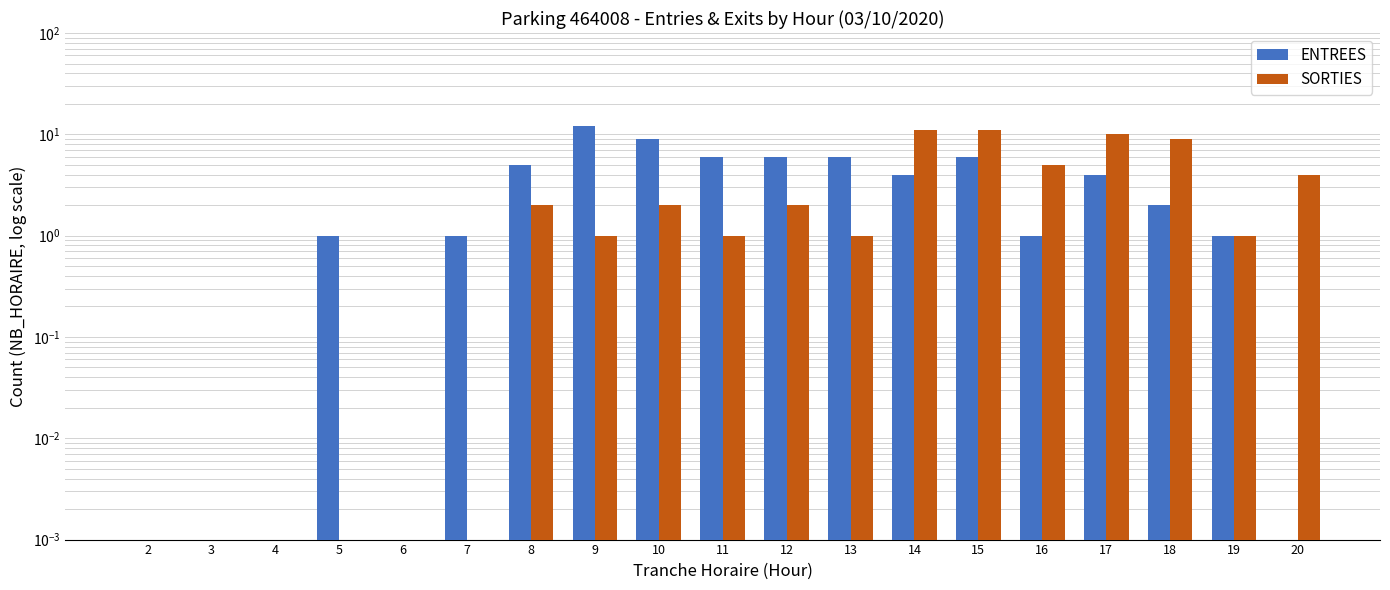

Rank the categories by ENTREES value from lowest to highest.

2, 3, 4, 6, 20, 5, 7, 16, 19, 18, 14, 17, 8, 11, 12, 13, 15, 10, 9